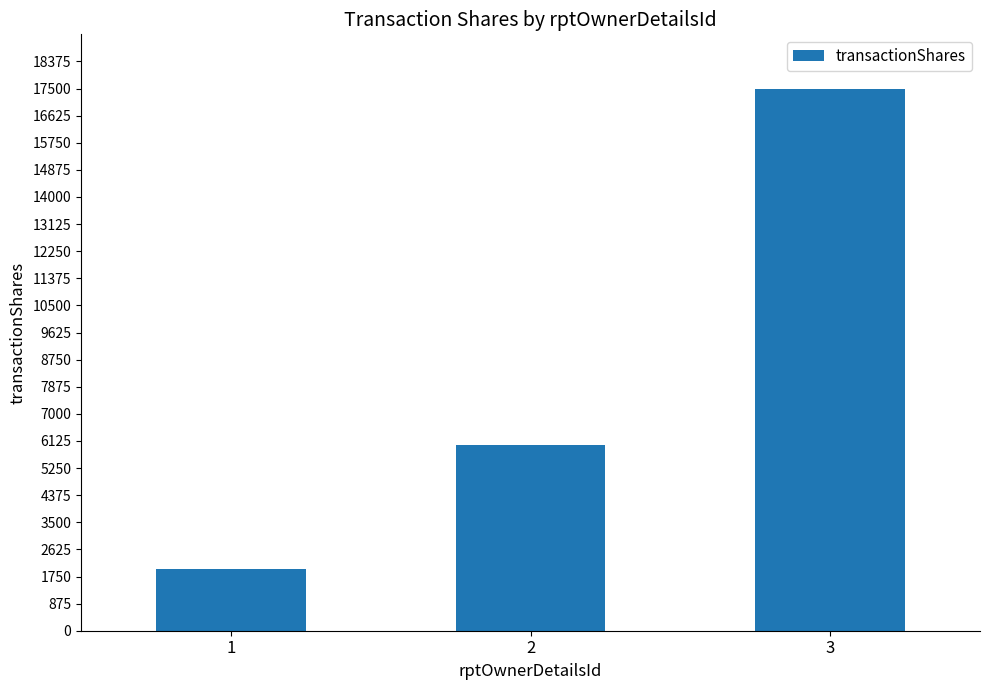

List the labels in order of value, smallest first.

1, 2, 3